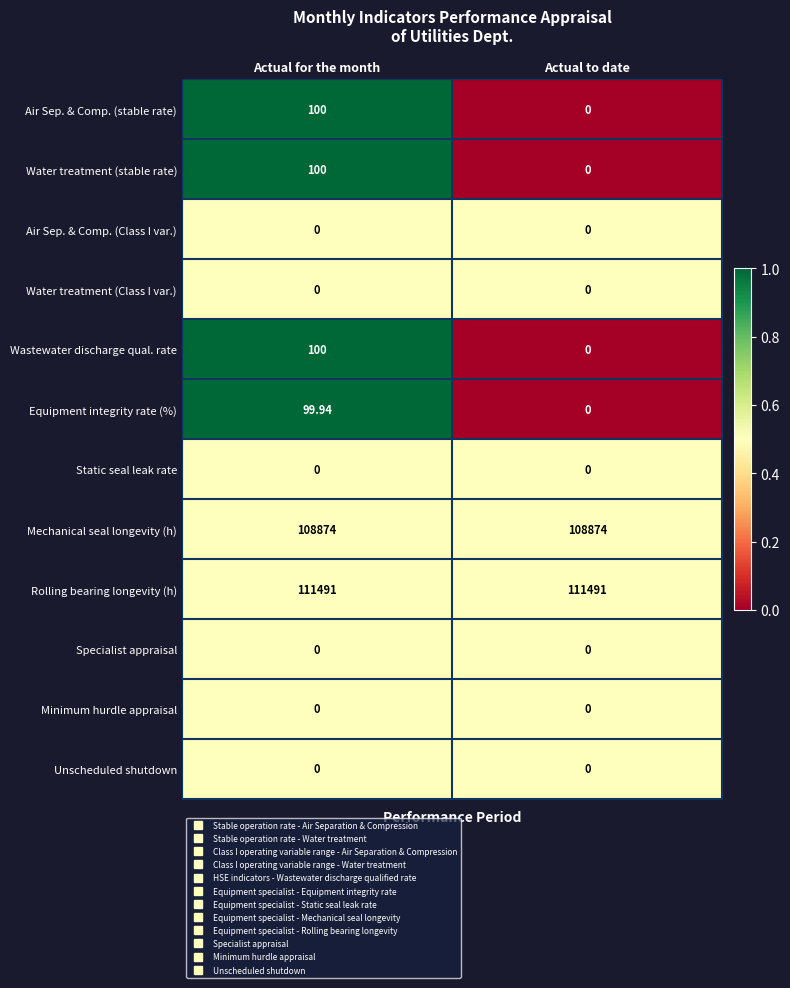

Which series has the largest total across all categories?

Rolling bearing longevity (h)